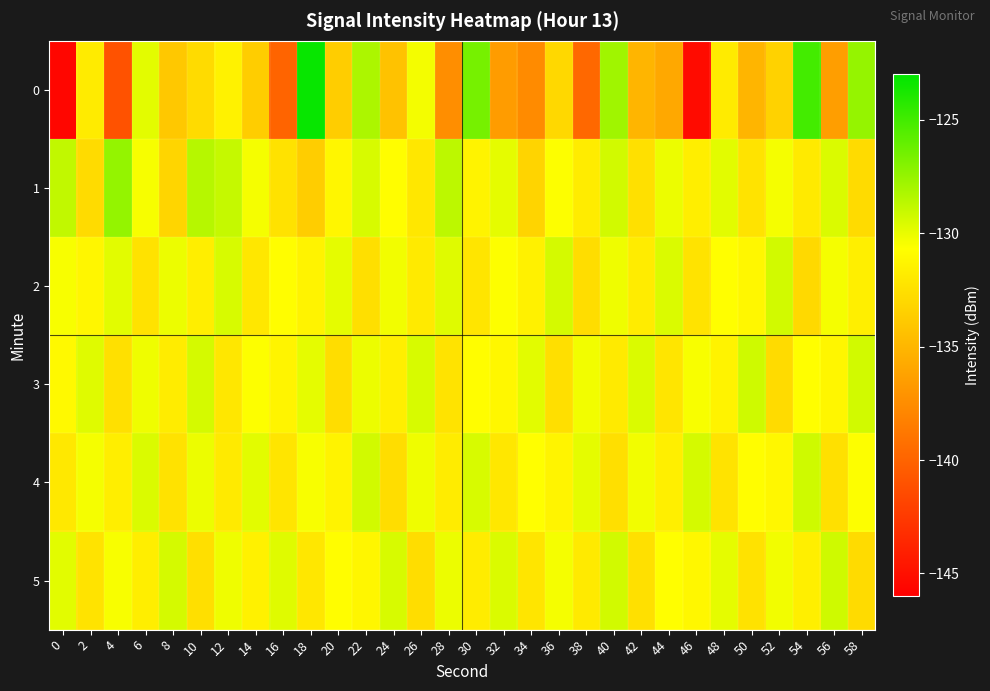

At 42, list the series in order from smallest to largest.

0, 1, 5, 2, 4, 3